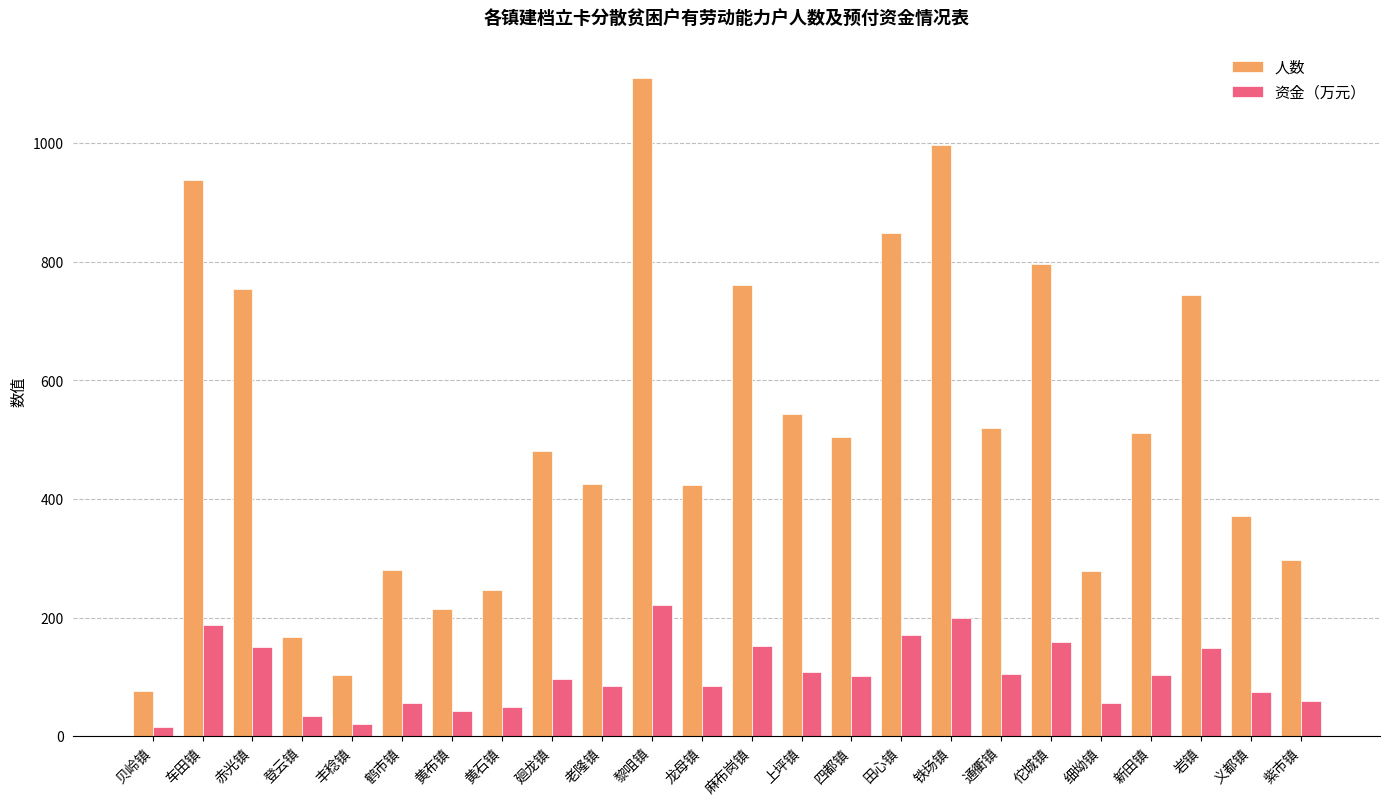

Which series has the largest total across all categories?

人数